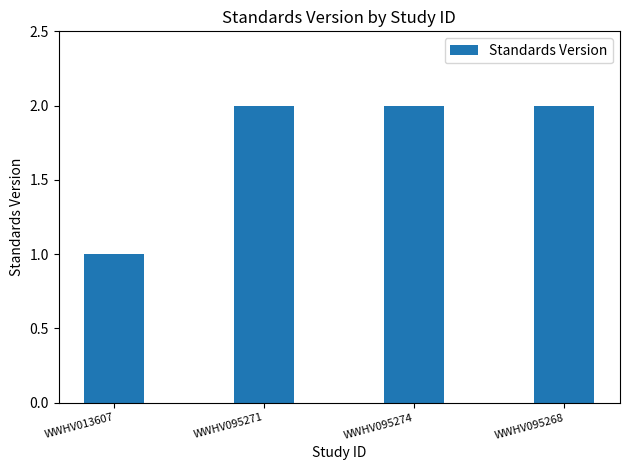

What is the sum of the values at WWHV013607 and WWHV095274?

3